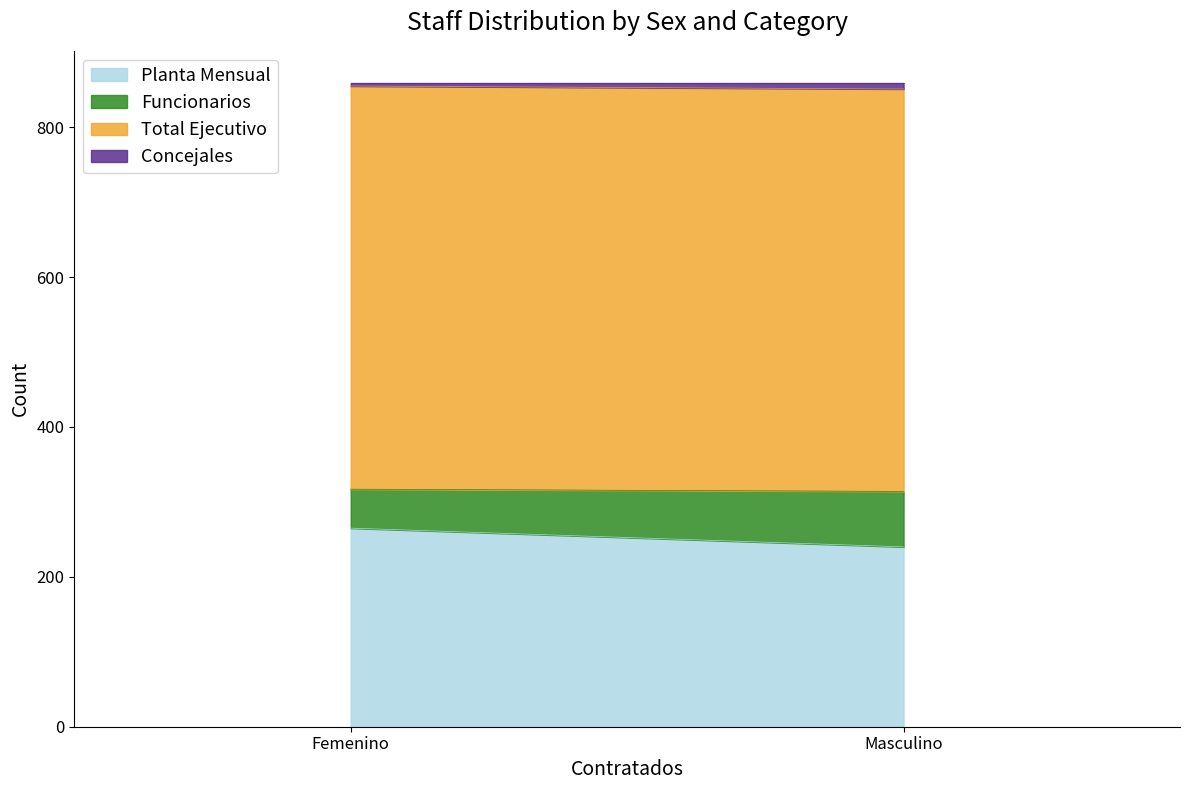

What is the difference between the highest and lowest values at Femenino?

534